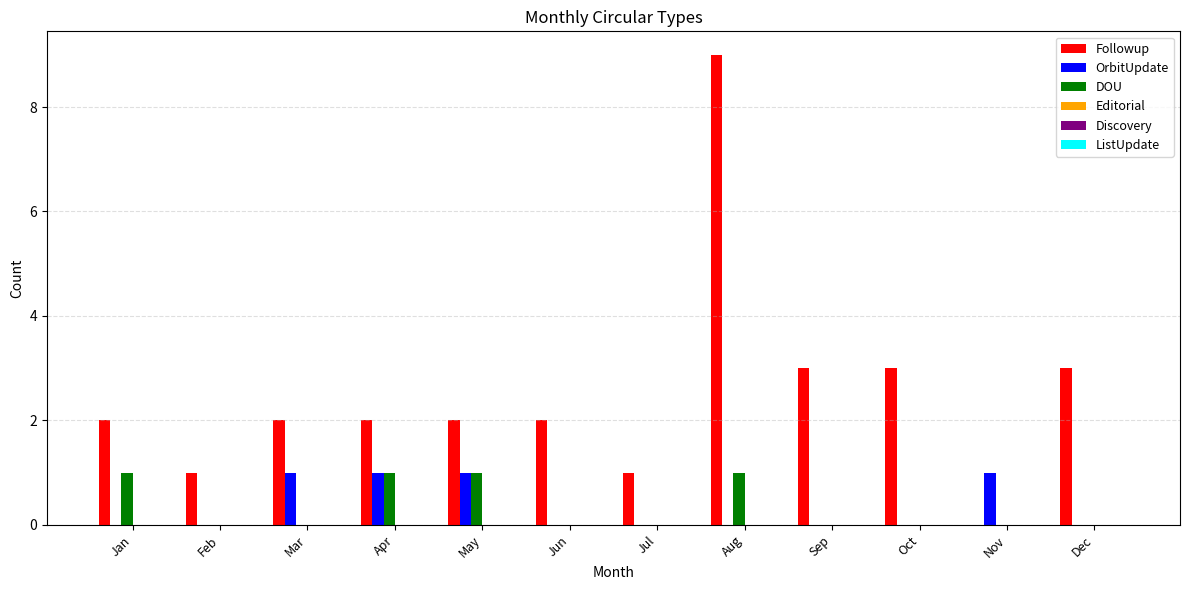

At which category does the chart reach its peak across all series?

Aug